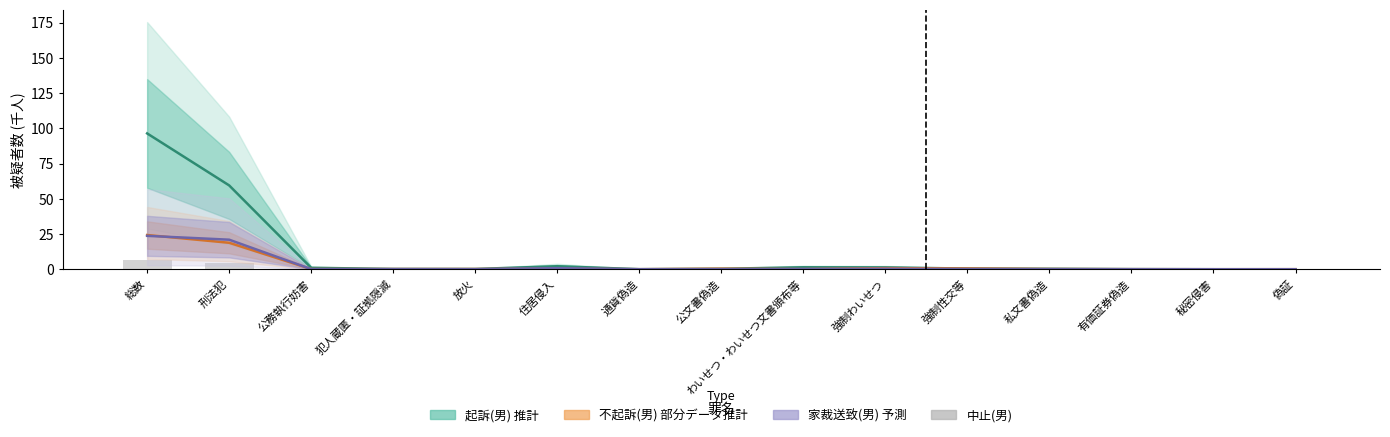

Which category has the lowest value across all series?

犯人蔵匿・証拠隠滅